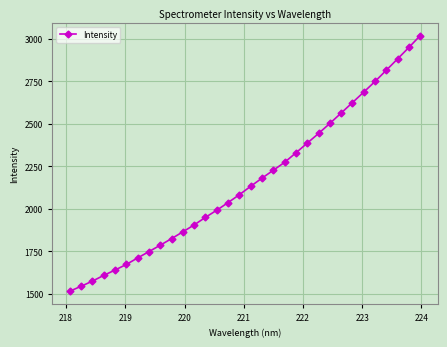

True or false: there are more than 2 points higher than both neighbors.

False